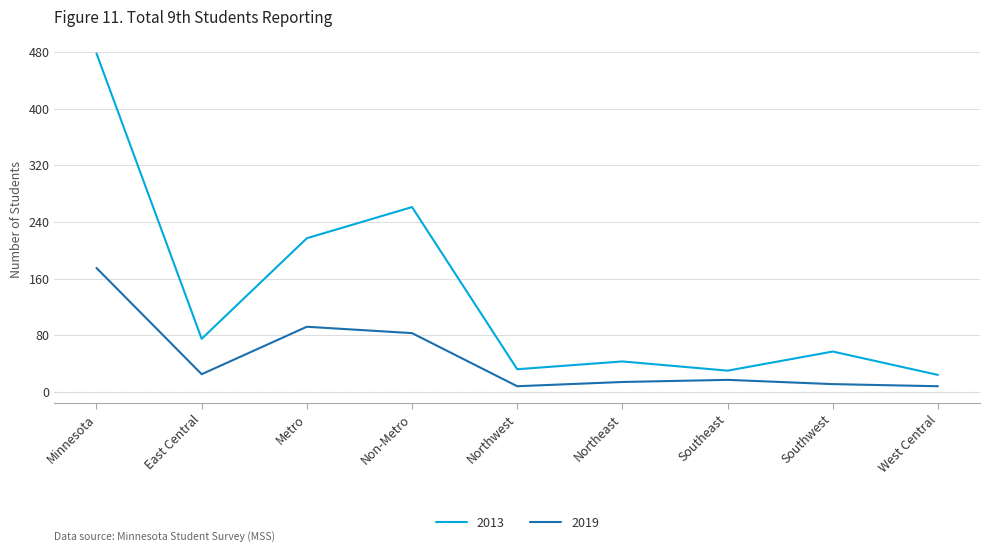

List the series in order of their peak value, lowest first.

2019, 2013